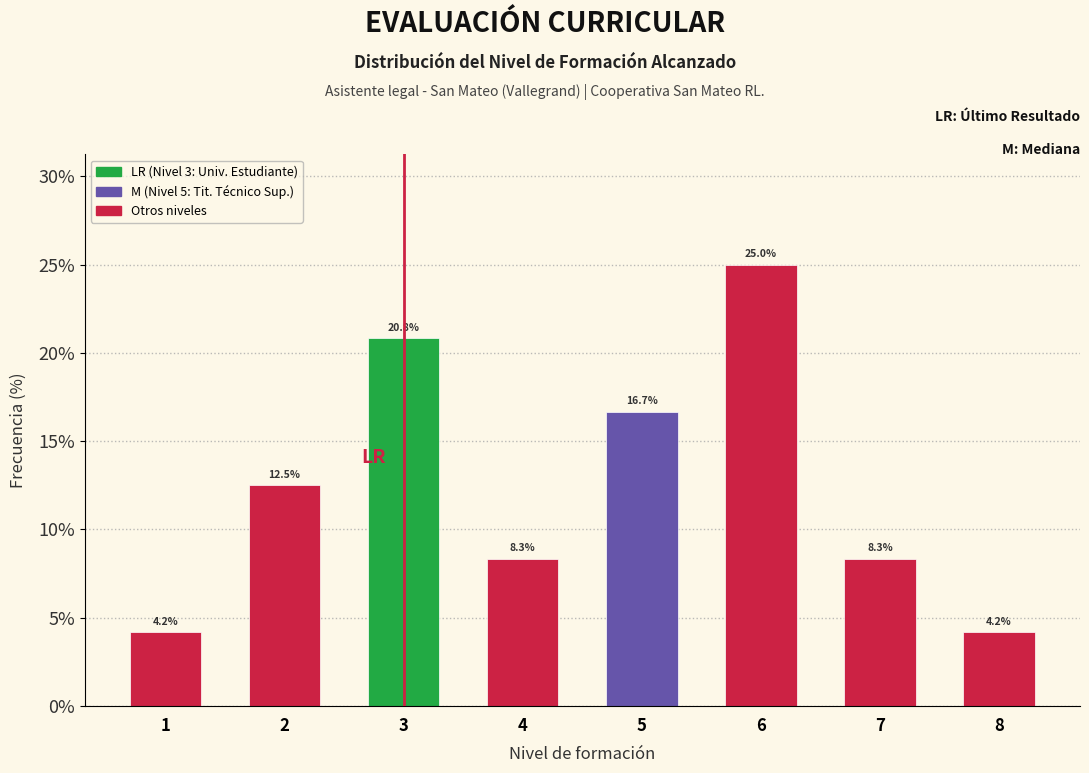

Reading left to right, transcribe all the data shown in this chart.

1=4.2	2=12.5	3=20.8	4=8.3	5=16.7	6=25.0	7=8.3	8=4.2